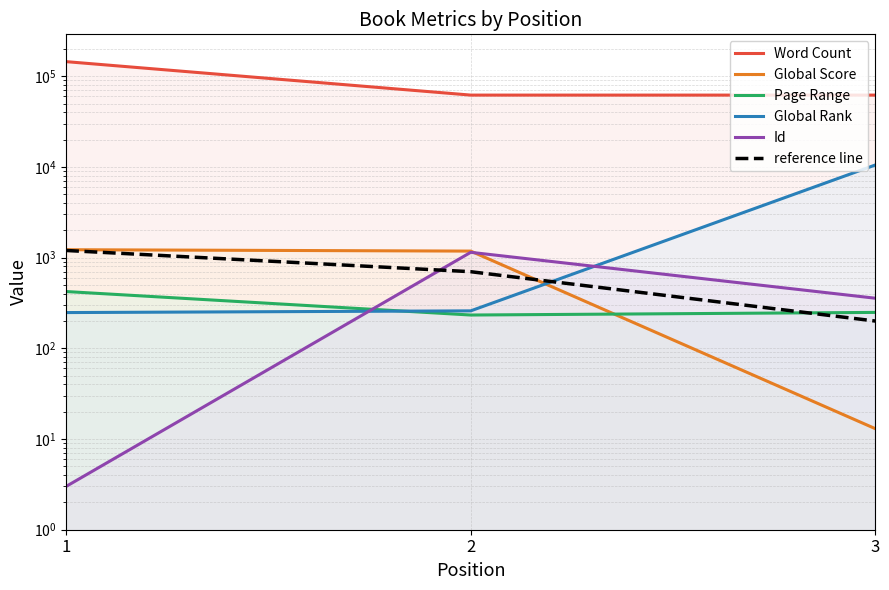

How many data points in Word Count are above 62000?

1